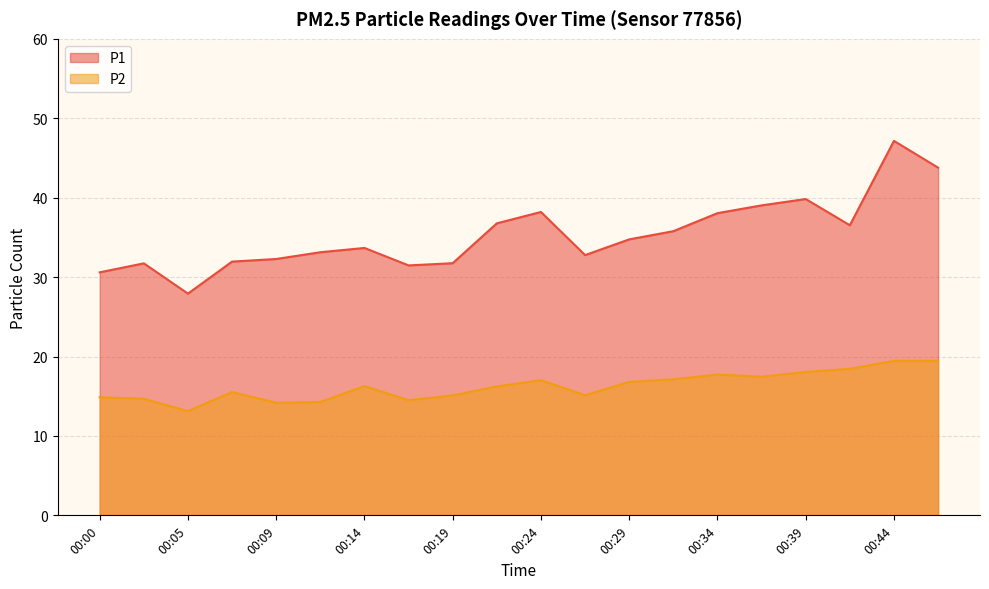

True or false: P2 has a value of 14.5 at 00:17.

True